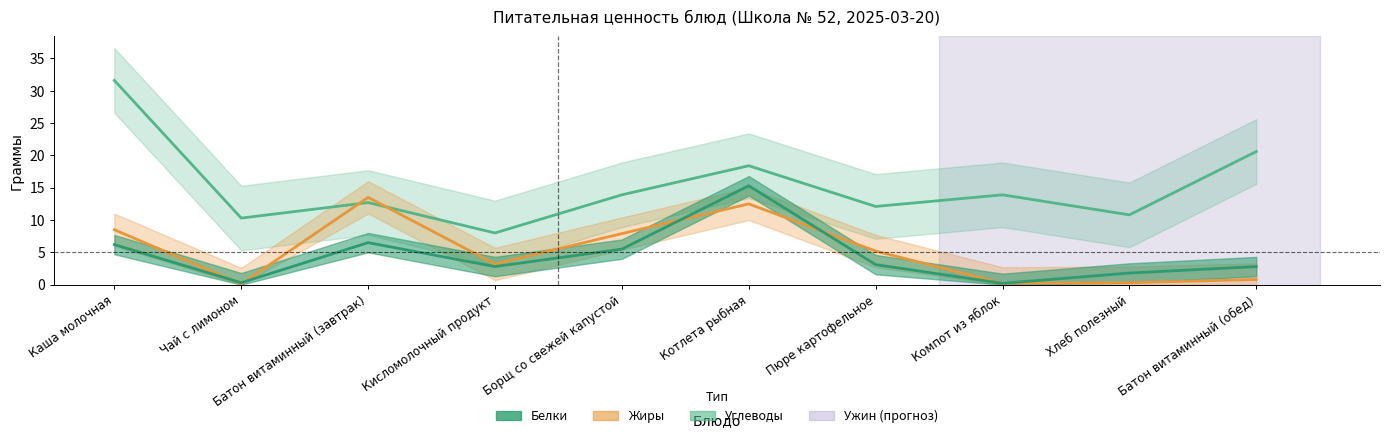

What is the label of the 1st point from the right?

Батон витаминный (обед)